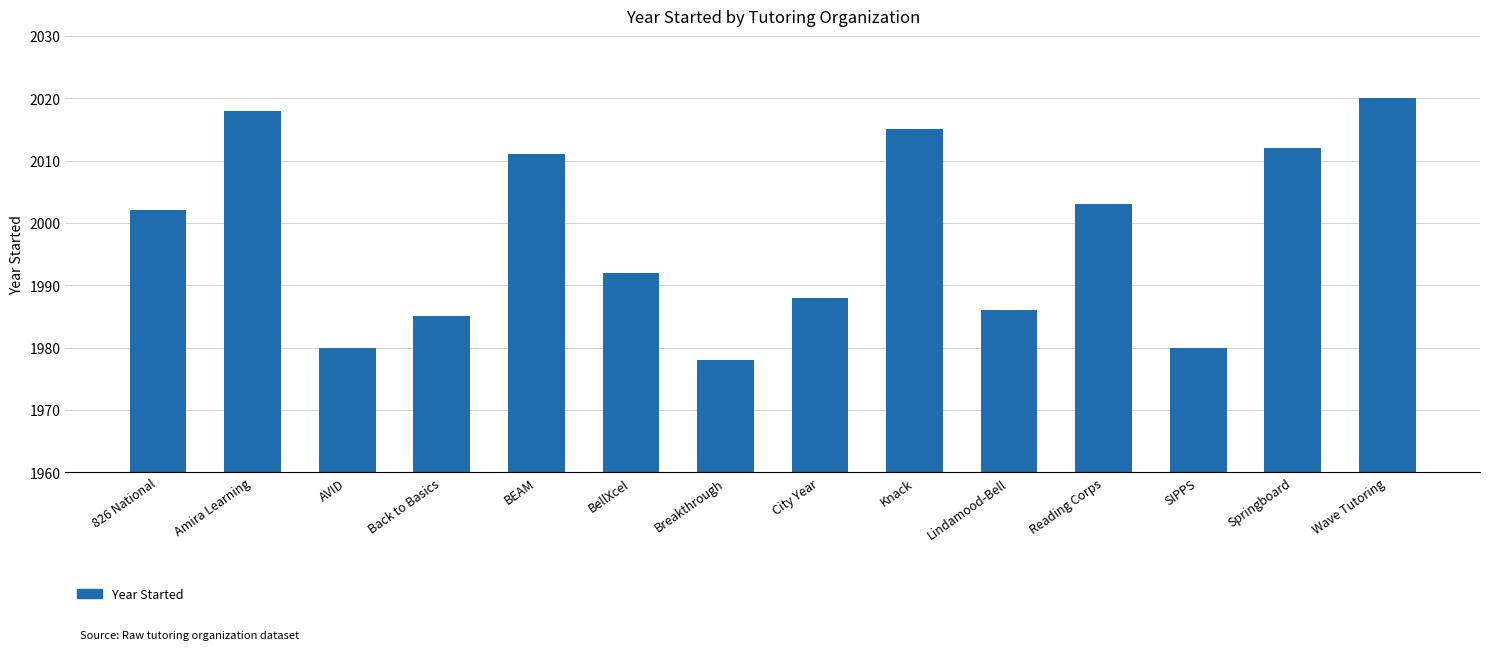

True or false: the data shows 1980 at AVID.

True